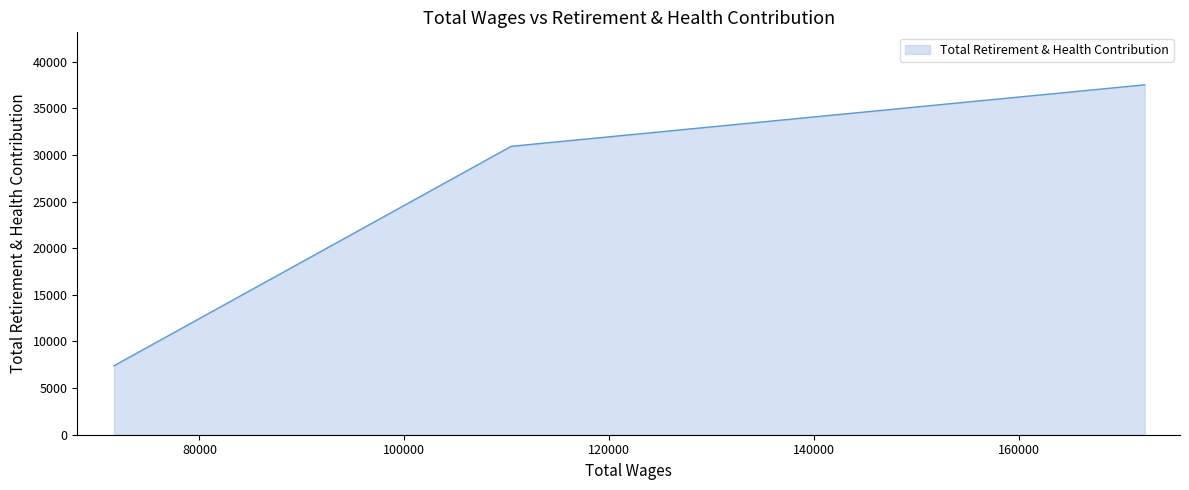

What is the average value?

25281